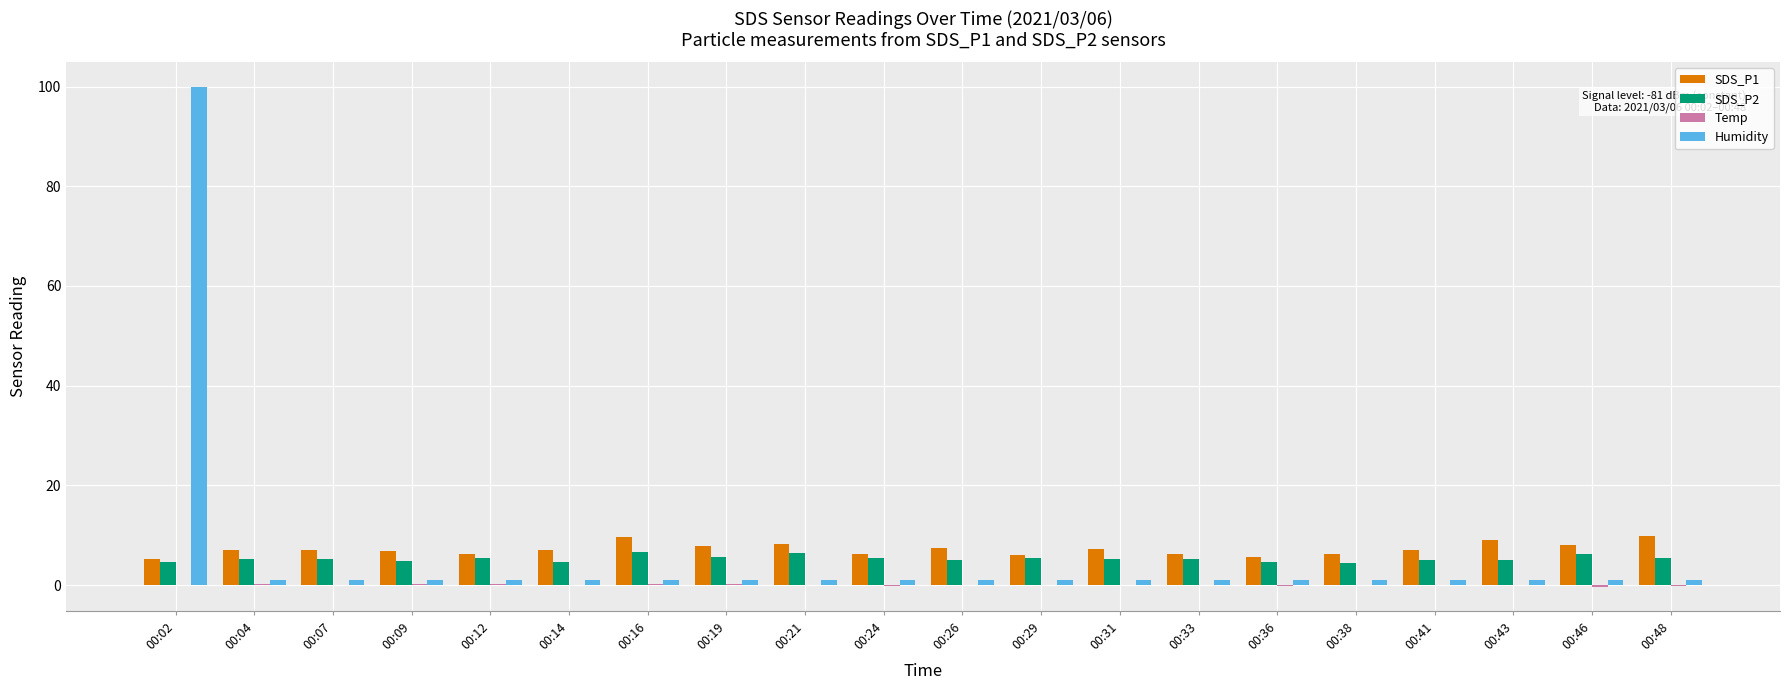

The SDS_P2 series shows 5.0 at 00:26. True or false?

True